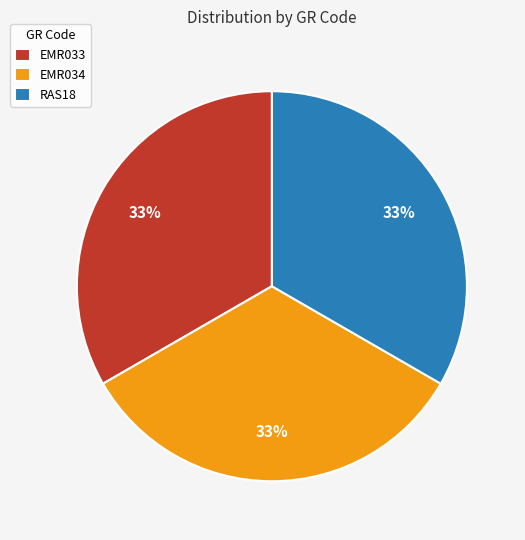

Is EMR033 the majority of the pie?

No